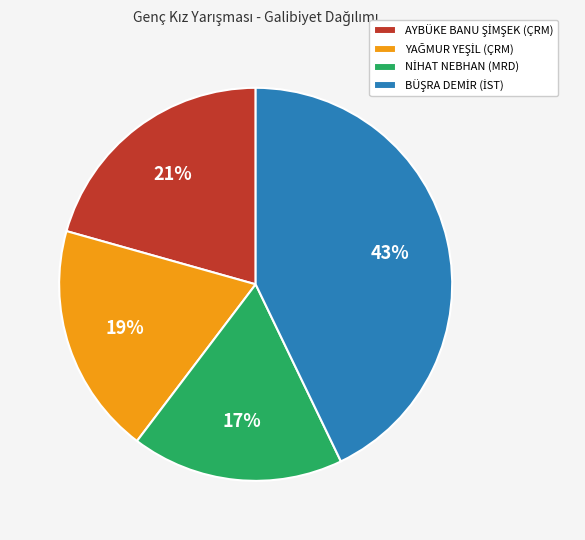

Is there a majority slice in this chart?

No